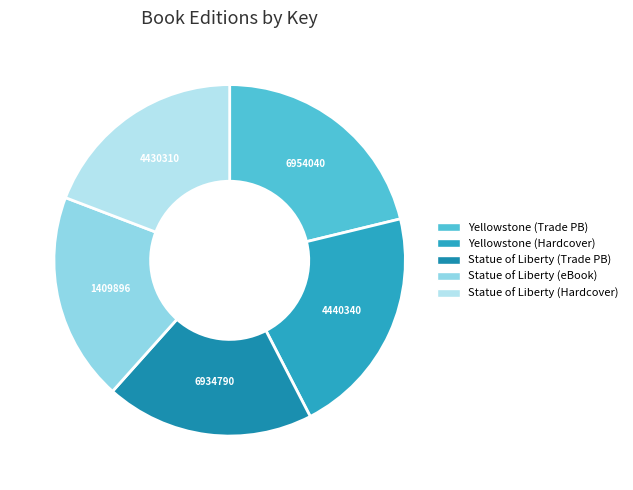

How many segments does this pie chart have?

5